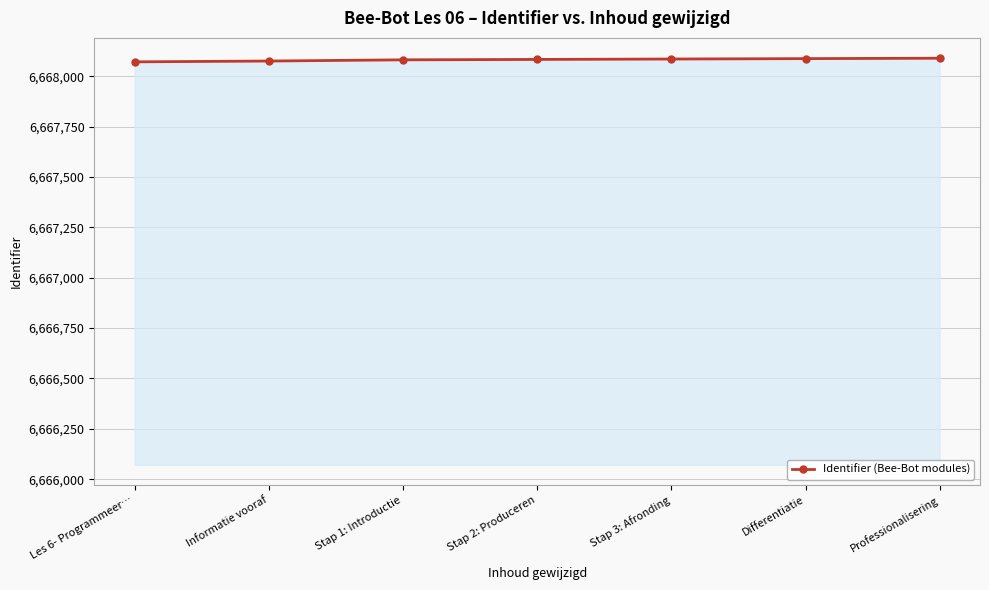

What is the value of the 4th point from the left?

6668083